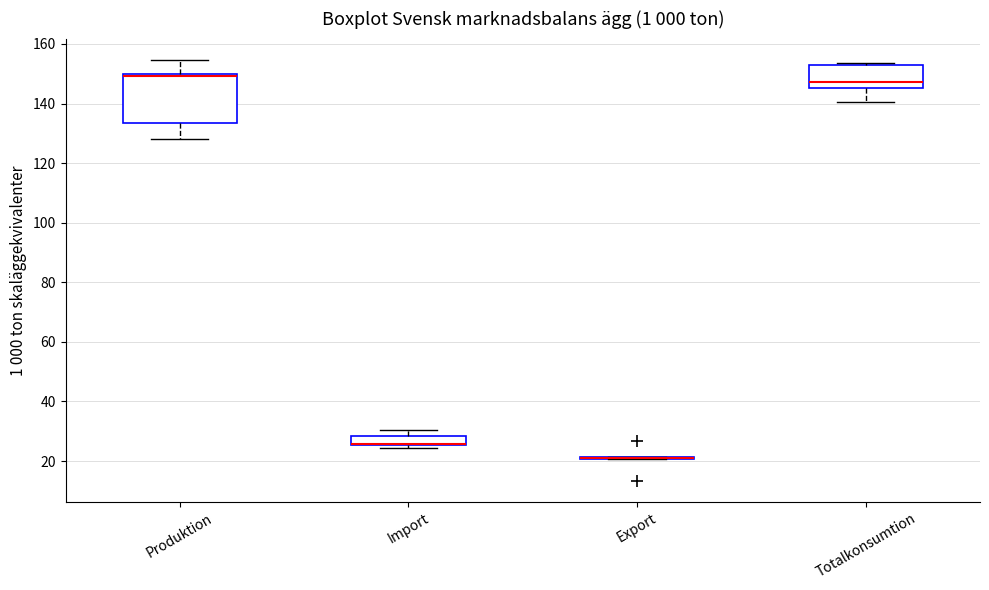

Where does the lower whisker of the box for Totalkonsumtion end on the y-axis? The values are not printed on the chart, so give them approximately, as read against the axis.

140